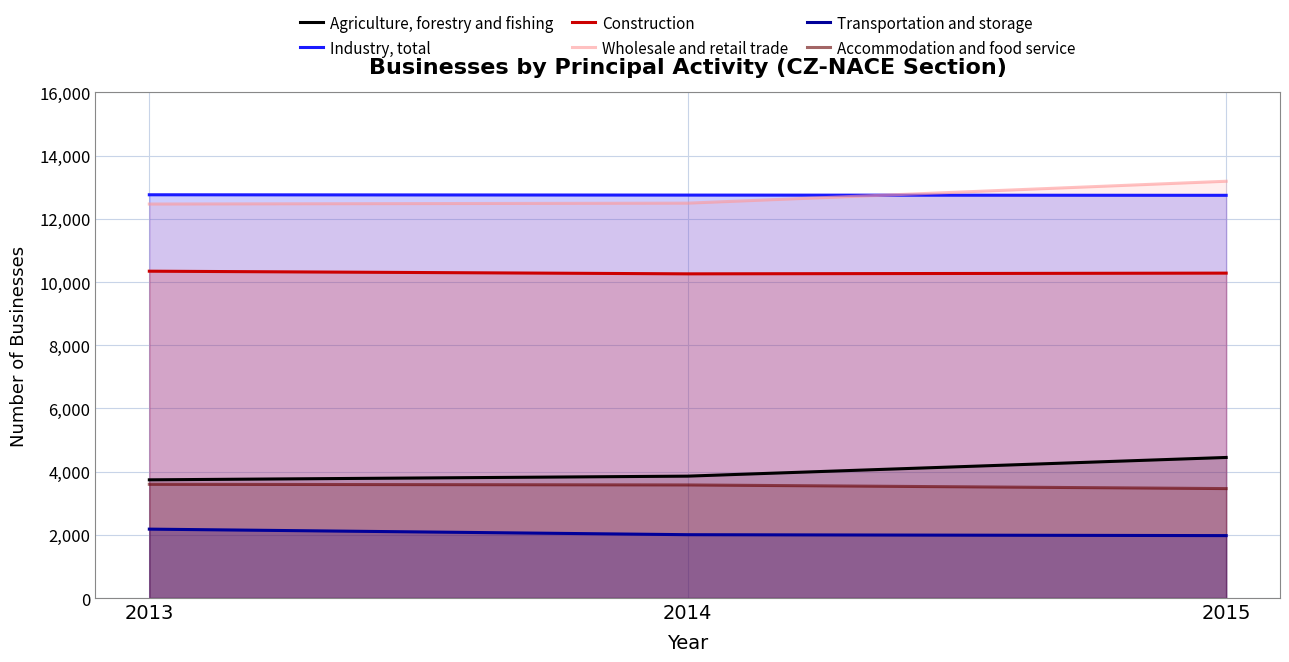

At which label does Transportation and storage first exceed 2004?

2013